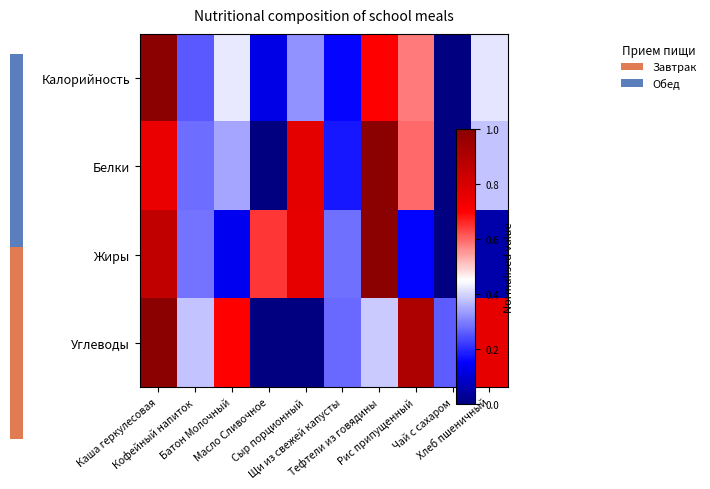

Reading left to right, extract all data points from this chart.

Калорийность: Каша геркулесовая=1.0	Кофейный напиток=0.3	Батон Молочный=0.4	Масло Сливочное=0.1	Сыр порционный=0.3	Щи из свежей капусты=0.2	Тефтели из говядины=0.7	Рис припущенный=0.6	Чай с сахаром=0.0	Хлеб пшеничный=0.4
Белки: Каша геркулесовая=0.8	Кофейный напиток=0.3	Батон Молочный=0.3	Масло Сливочное=0.0	Сыр порционный=0.8	Щи из свежей капусты=0.2	Тефтели из говядины=1.0	Рис припущенный=0.6	Чай с сахаром=0.0	Хлеб пшеничный=0.4
Жиры: Каша геркулесовая=0.9	Кофейный напиток=0.3	Батон Молочный=0.1	Масло Сливочное=0.6	Сыр порционный=0.8	Щи из свежей капусты=0.3	Тефтели из говядины=1.0	Рис припущенный=0.2	Чай с сахаром=0.0	Хлеб пшеничный=0.1
Углеводы: Каша геркулесовая=1.0	Кофейный напиток=0.4	Батон Молочный=0.7	Масло Сливочное=0.0	Сыр порционный=0.0	Щи из свежей капусты=0.3	Тефтели из говядины=0.4	Рис припущенный=0.9	Чай с сахаром=0.3	Хлеб пшеничный=0.8